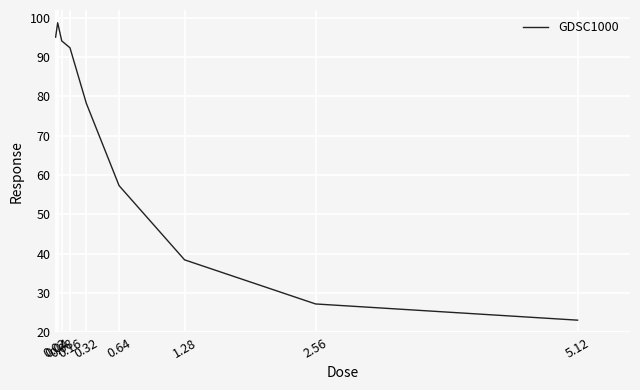

At which label is the value closest to 60?

0.64